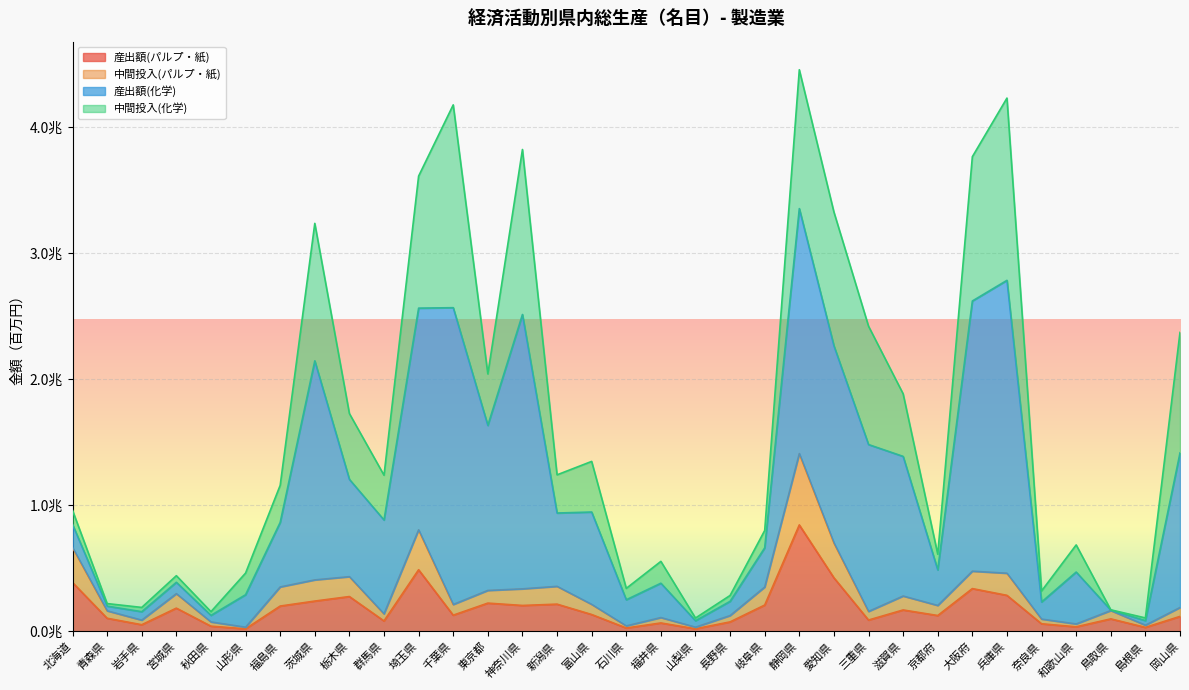

Which category has the lowest value in the 産出額(パルプ・紙) series?

山形県